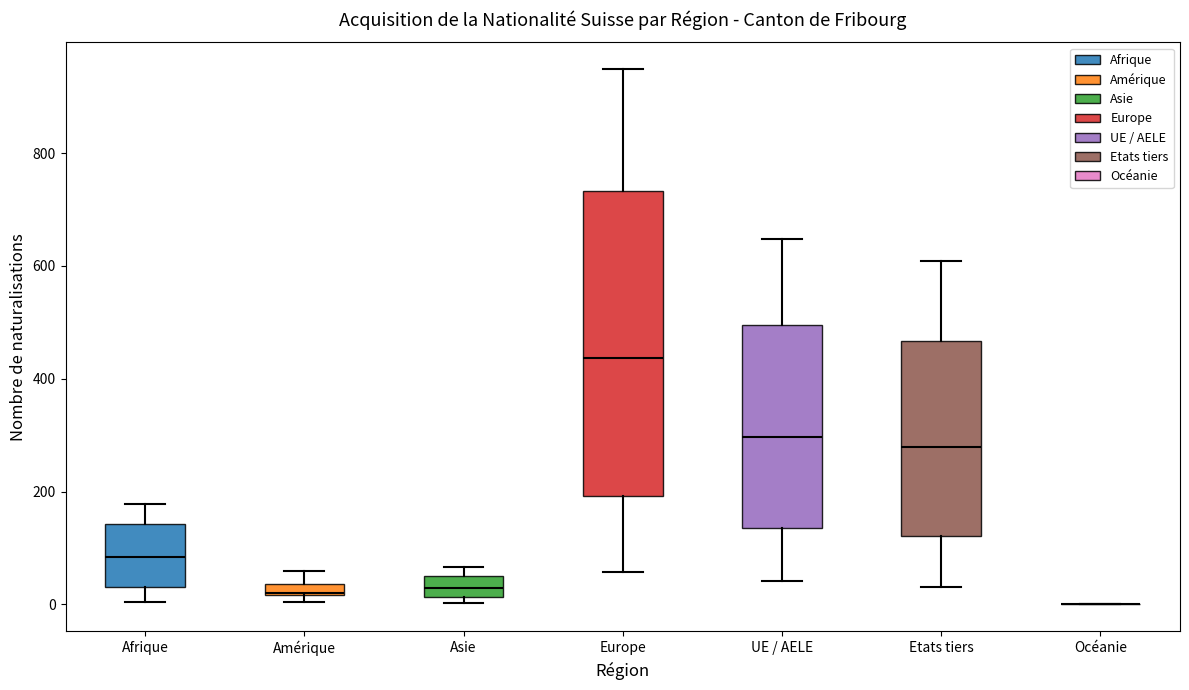

Which box is the tallest, from its lower edge to its upper edge?

Europe